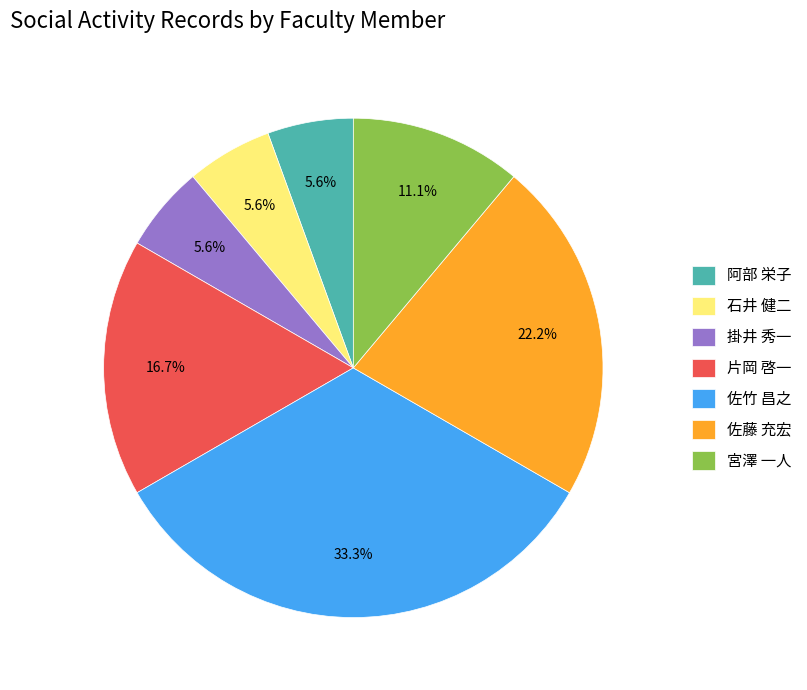

What is the ratio of the value at 片岡 啓一 to the value at 石井 健二?

3.0